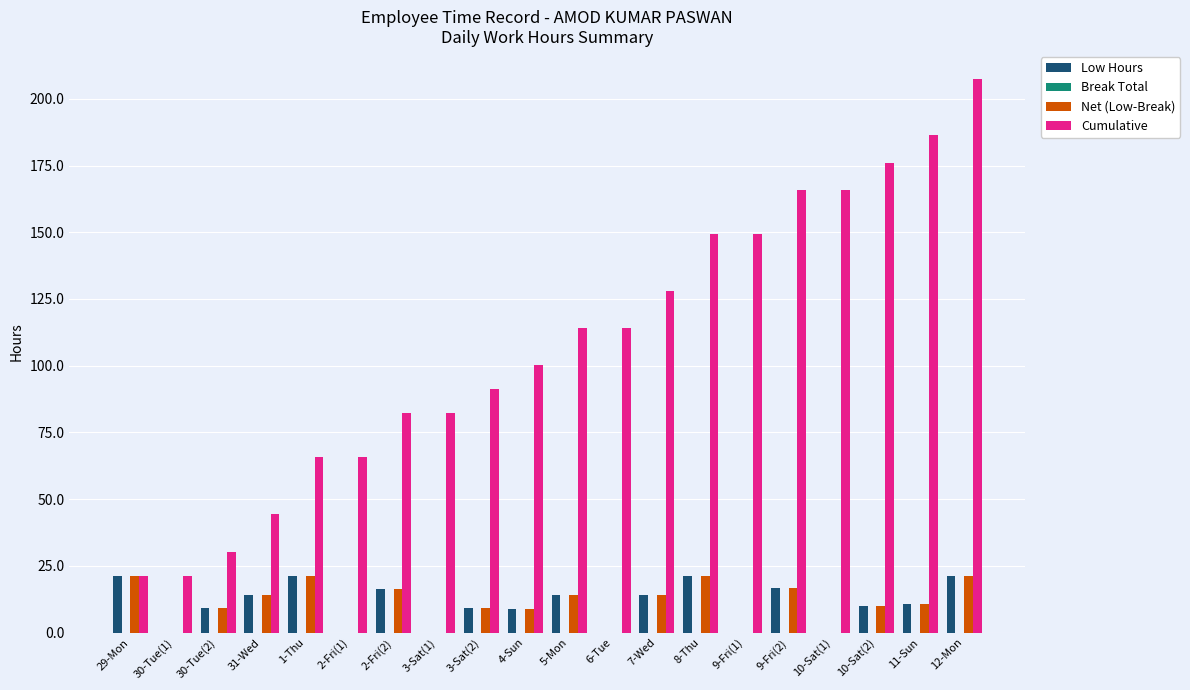

What is the total value across all series at 2-Fri(1)?

65.8